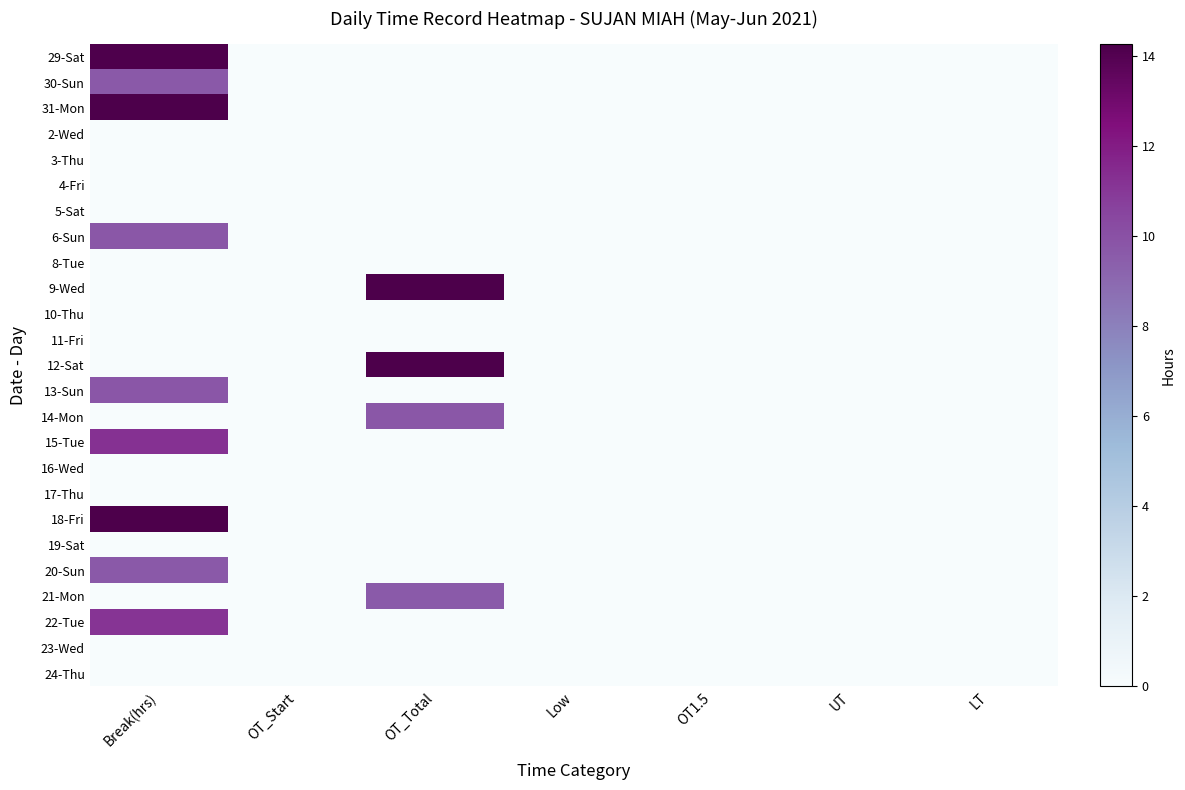

Rank the series by their maximum value, from lowest to highest.

2-Wed, 3-Thu, 4-Fri, 5-Sat, 8-Tue, 10-Thu, 11-Fri, 16-Wed, 17-Thu, 19-Sat, 23-Wed, 24-Thu, 21-Mon, 30-Sun, 20-Sun, 6-Sun, 14-Mon, 13-Sun, 22-Tue, 15-Tue, 29-Sat, 18-Fri, 31-Mon, 12-Sat, 9-Wed